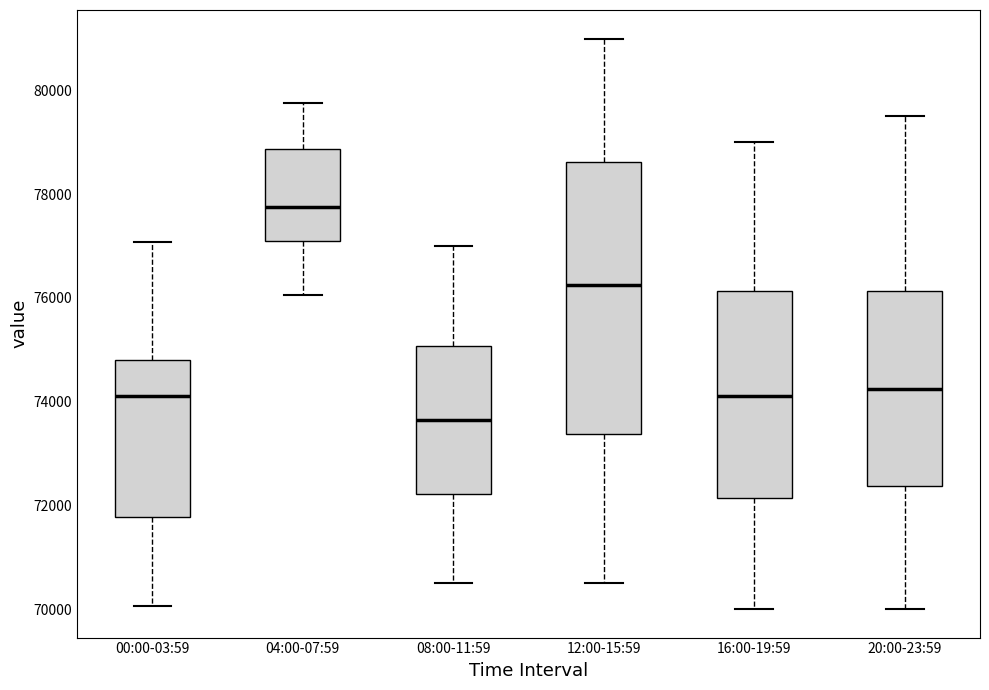

Reading left to right, transcribe this box plot: for each box, give where its median line is, the range the box spans, and where its two whiskers end, as read against the y-axis. The values are not printed on the chart, so give them approximately, as read against the axis.

00:00-03:59: median 74000, box 71800 to 74800, whiskers 70000 to 77000
04:00-07:59: median 77800, box 77000 to 78800, whiskers 76000 to 79800
08:00-11:59: median 73600, box 72200 to 75000, whiskers 70600 to 77000
12:00-15:59: median 76200, box 73400 to 78600, whiskers 70600 to 81000
16:00-19:59: median 74200, box 72200 to 76200, whiskers 70000 to 79000
20:00-23:59: median 74200, box 72400 to 76200, whiskers 70000 to 79600